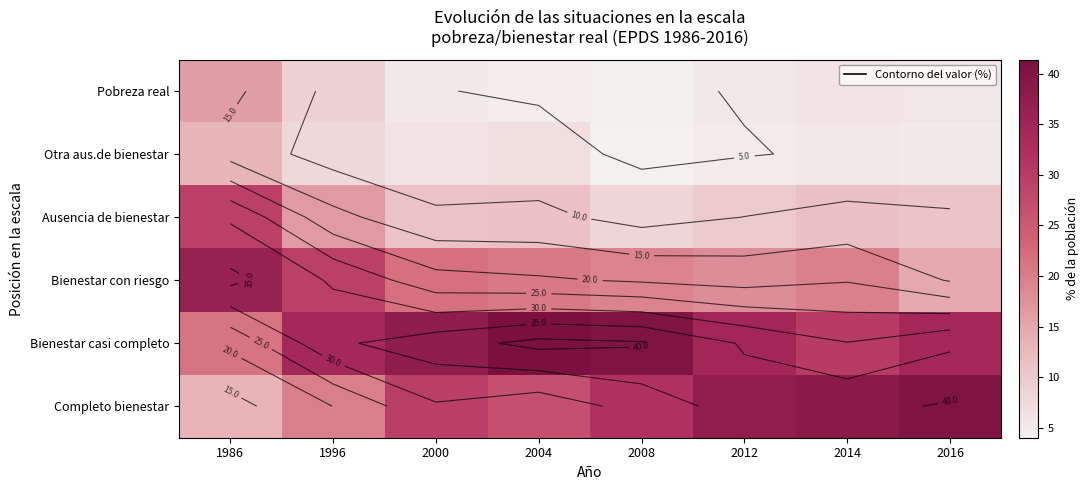

What is the approximate value of Completo bienestar at 1986?

13.2